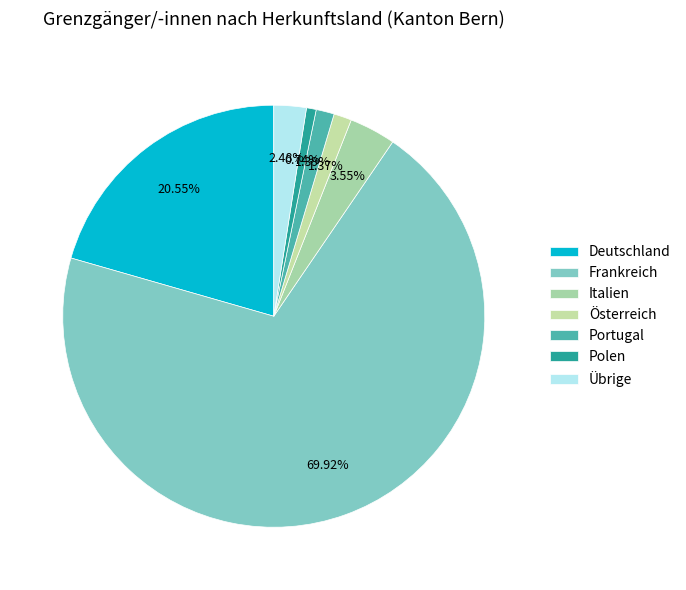

Is the sum of Österreich and Italien greater than half?

No